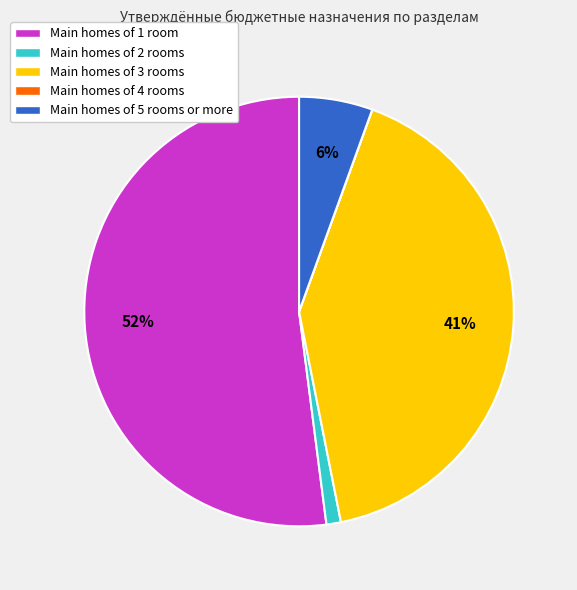

To the nearest percent, what is the average slice percentage?

20%